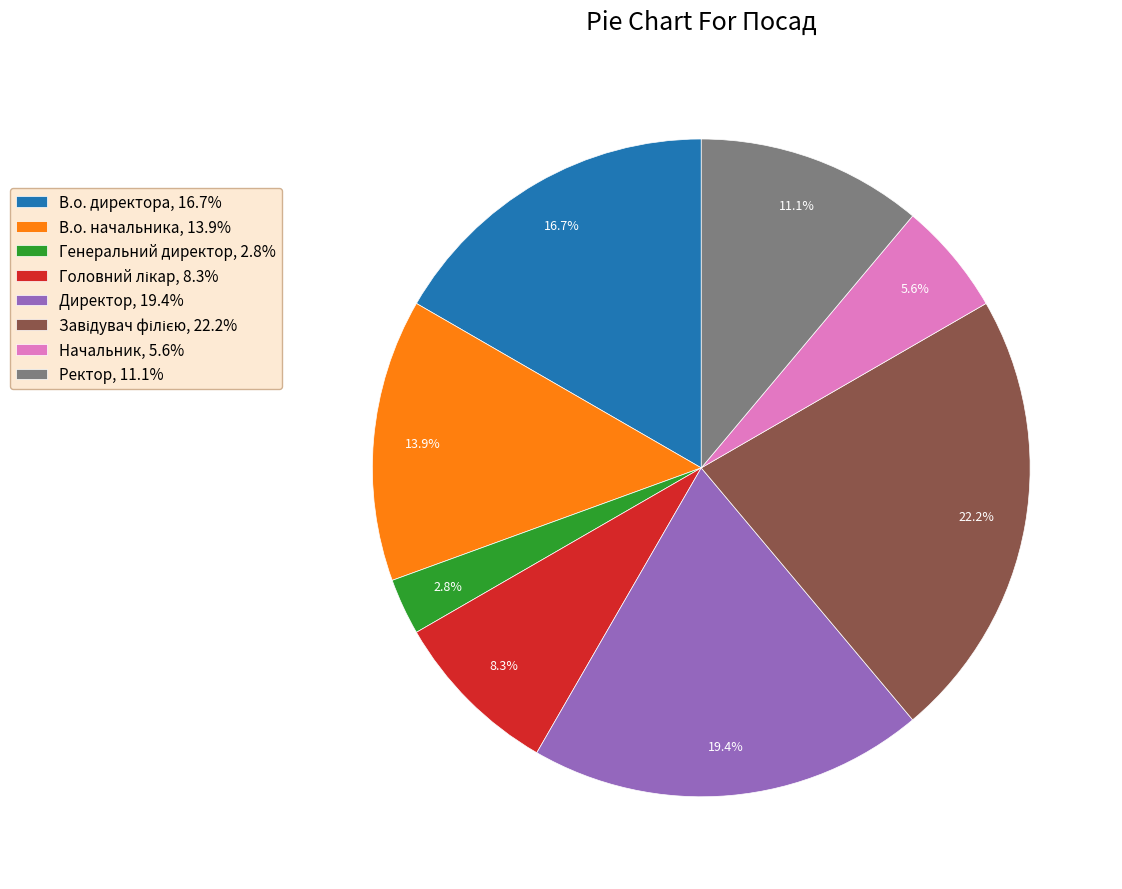

To the nearest percent, what is the difference between the largest and smallest slice percentages?

19%